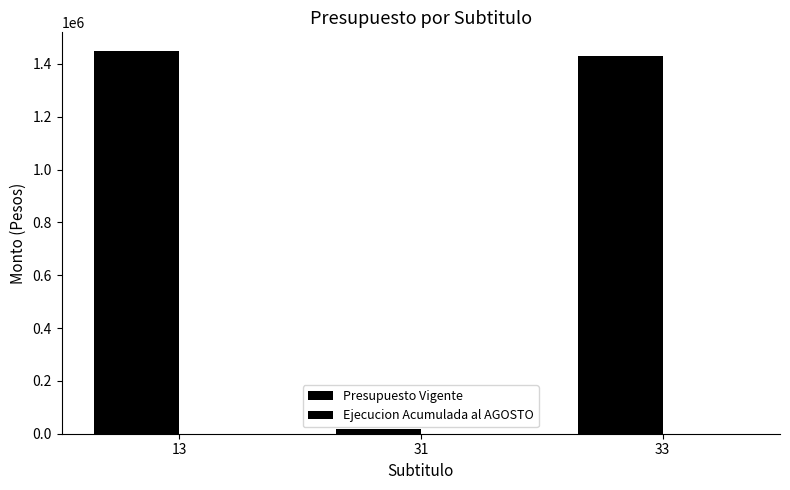

How many bars are there in total?

3